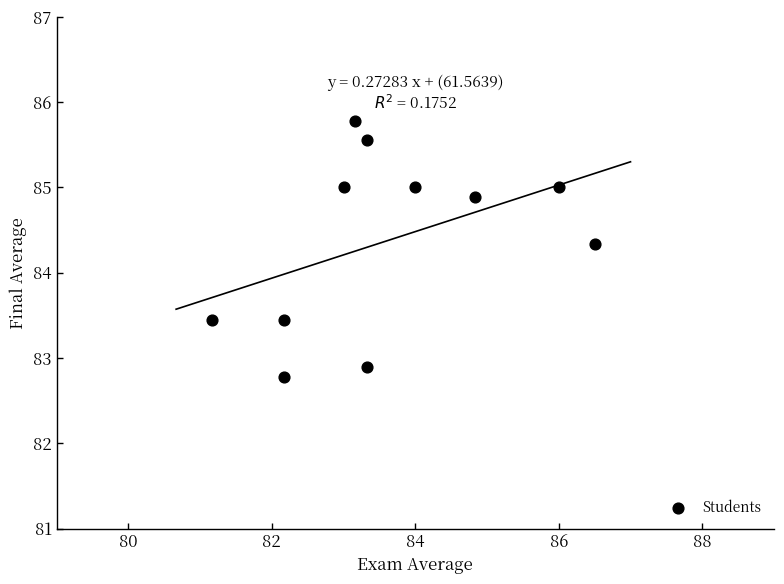

What is the range of X values (max minus min)?

5.3